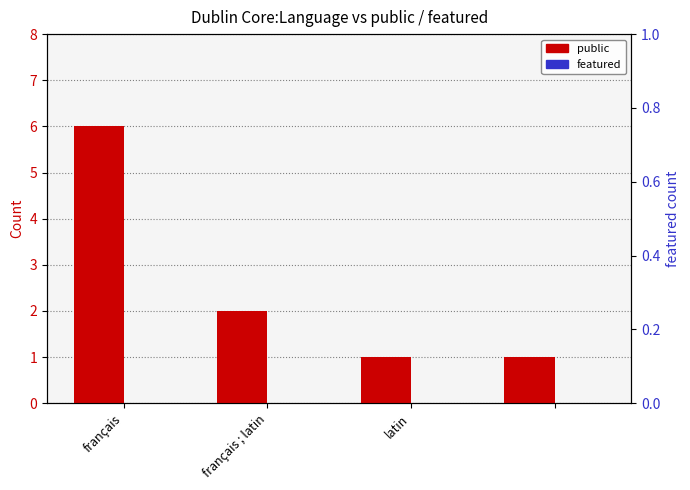

At which label is featured closest to 0?

français